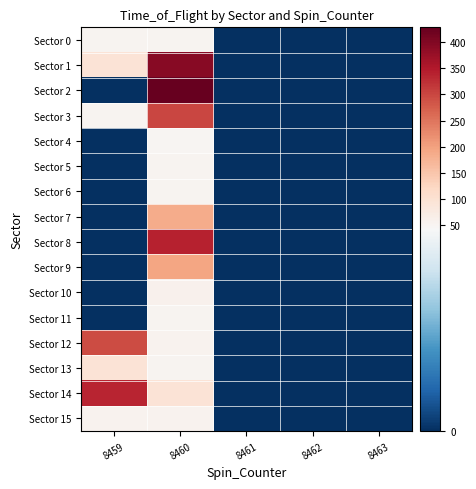

Reading left to right, transcribe all the data shown in this chart.

Sector 0: 8459=53	8460=53	8461=0	8462=0	8463=0
Sector 1: 8459=94	8460=393	8461=0	8462=0	8463=0
Sector 2: 8459=0	8460=428	8461=0	8462=0	8463=0
Sector 3: 8459=53	8460=299	8461=0	8462=0	8463=0
Sector 4: 8459=0	8460=49	8461=0	8462=0	8463=0
Sector 5: 8459=0	8460=53	8461=0	8462=0	8463=0
Sector 6: 8459=0	8460=52	8461=0	8462=0	8463=0
Sector 7: 8459=0	8460=186	8461=0	8462=0	8463=0
Sector 8: 8459=0	8460=338	8461=0	8462=0	8463=0
Sector 9: 8459=0	8460=194	8461=0	8462=0	8463=0
Sector 10: 8459=0	8460=58	8461=0	8462=0	8463=0
Sector 11: 8459=0	8460=53	8461=0	8462=0	8463=0
Sector 12: 8459=294	8460=55	8461=0	8462=0	8463=0
Sector 13: 8459=94	8460=54	8461=0	8462=0	8463=0
Sector 14: 8459=335	8460=96	8461=0	8462=0	8463=0
Sector 15: 8459=56	8460=55	8461=0	8462=0	8463=0